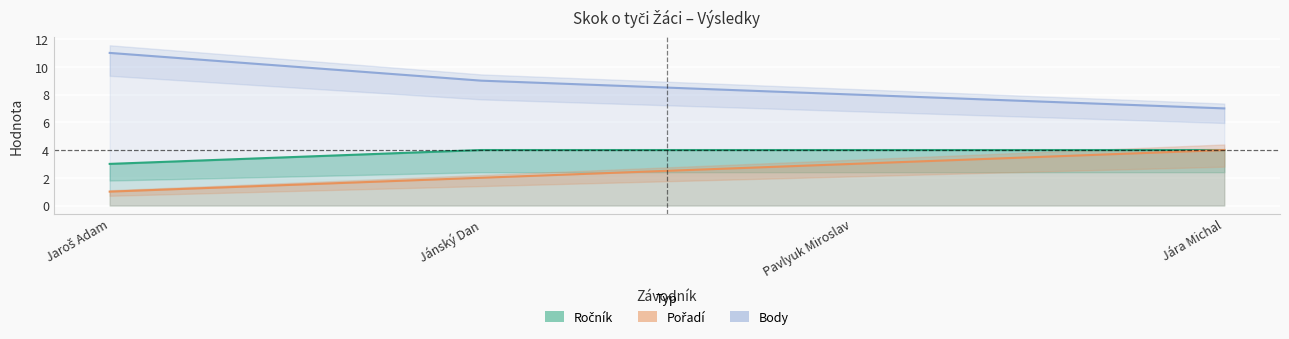

What is the value of the Ročník point at the 1st from the left?

3